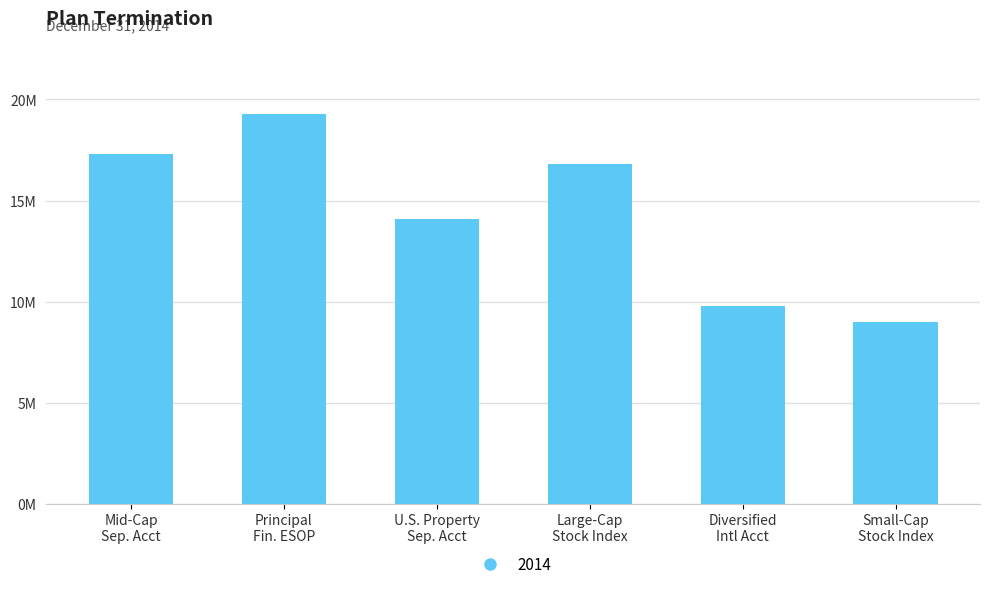

What is the sum of all values?

86279379